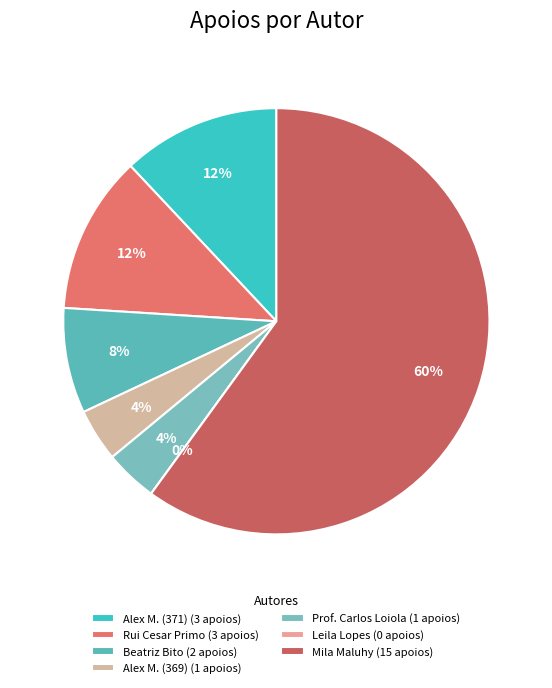

Which category has the biggest portion of the pie?

Mila Maluhy